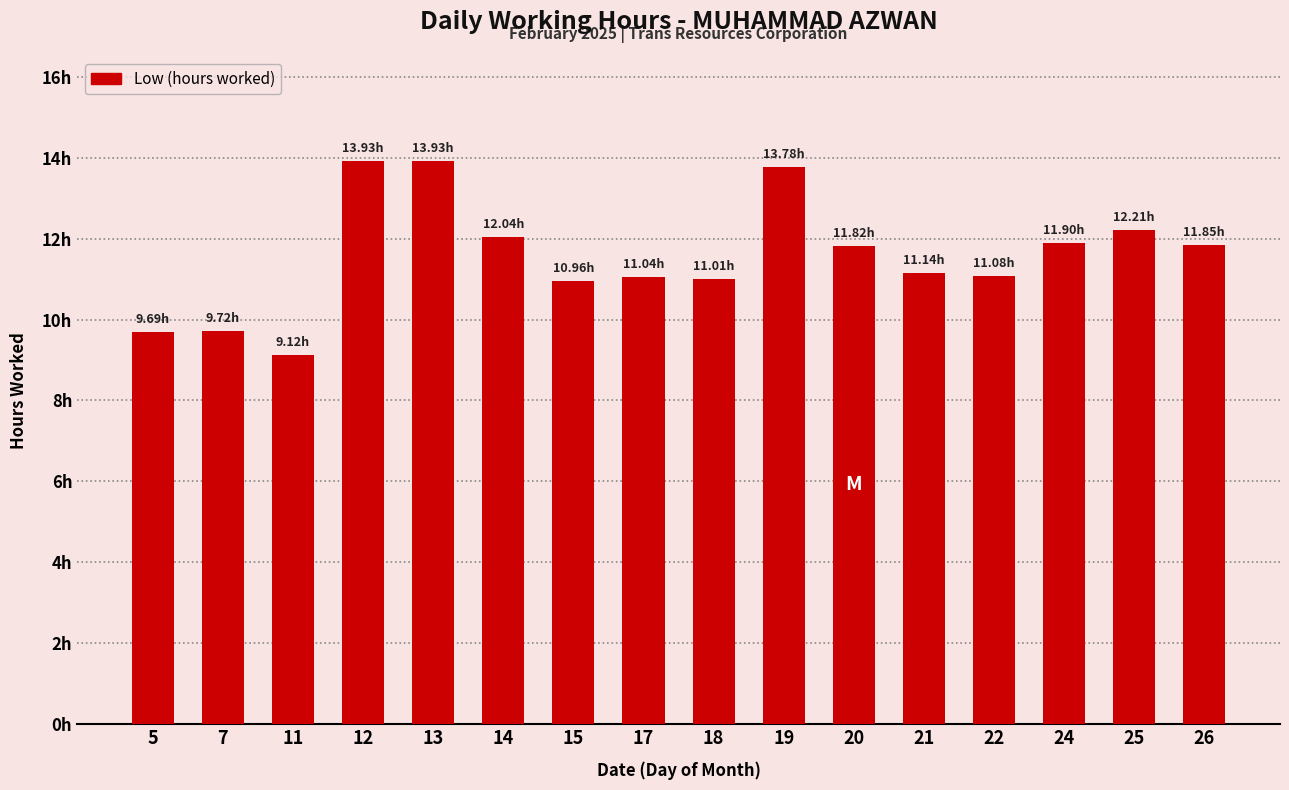

Is it true that the value at 18 is 11.0?

True